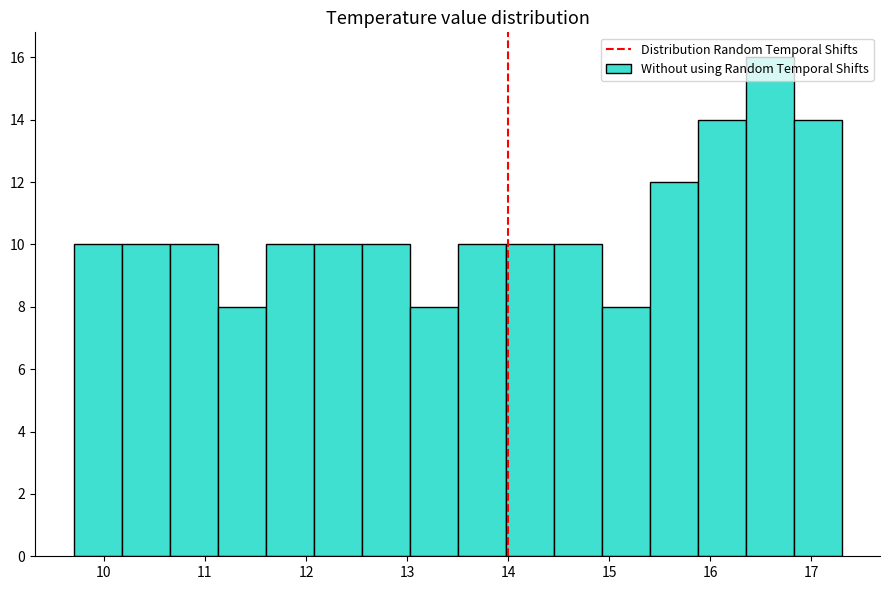

Reading left to right, list every bar in this chart as the range it spans on the x-axis followed by its height. Neither the bar edges nor the heights are printed on the chart, so give them approximately, as read against the axes.

9.7 to 10.2: 10
10.2 to 10.7: 10
10.7 to 11.1: 10
11.1 to 11.6: 8
11.6 to 12.1: 10
12.1 to 12.6: 10
12.6 to 13.0: 10
13.0 to 13.5: 8
13.5 to 14.0: 10
14.0 to 14.5: 10
14.5 to 14.9: 10
14.9 to 15.4: 8
15.4 to 15.9: 12
15.9 to 16.4: 14
16.4 to 16.8: 16
16.8 to 17.3: 14